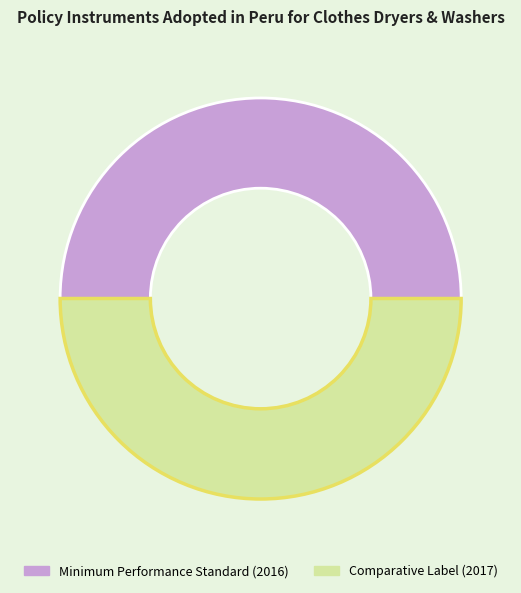

Combined, do Minimum Performance Standard (2016) and Comparative Label (2017) account for over 50%?

Yes